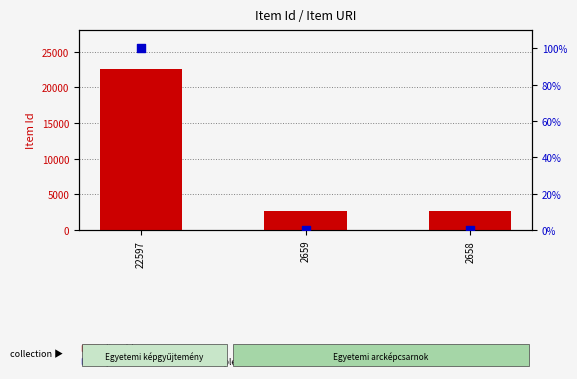

What are all the series names shown in the legend?

Item Id, percentile rank within the sample